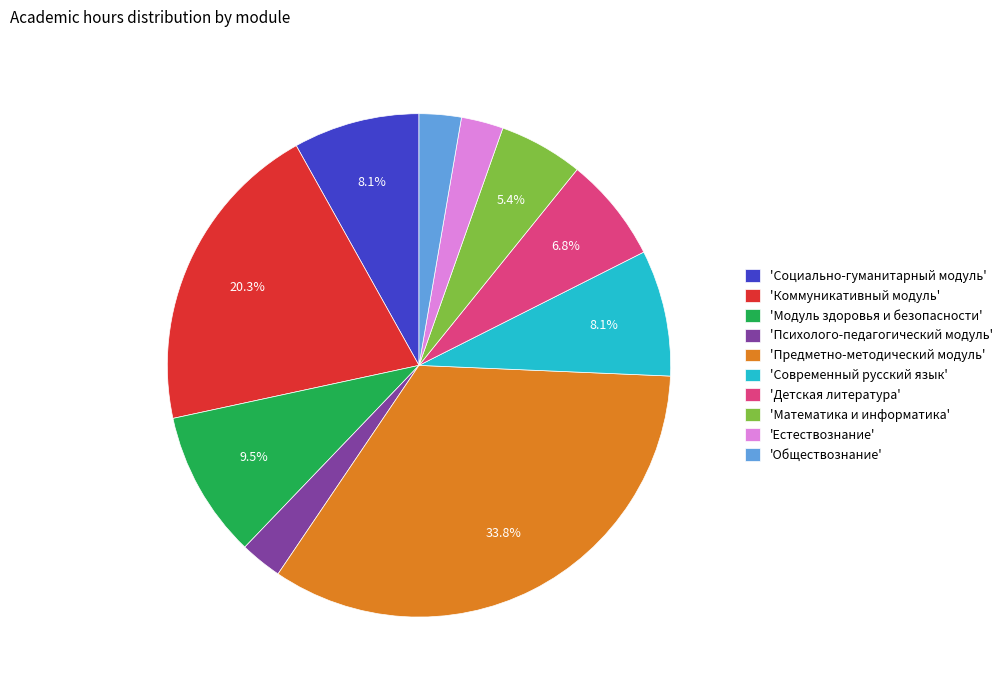

What portion of the pie excludes 'Коммуникативный модуль'?

79.7%